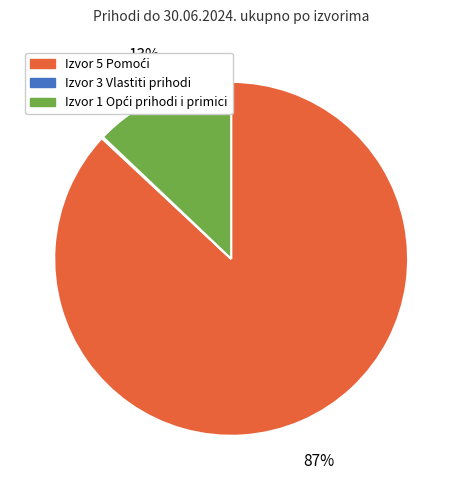

To the nearest percent, what is the difference between the largest and smallest slice percentages?

87%